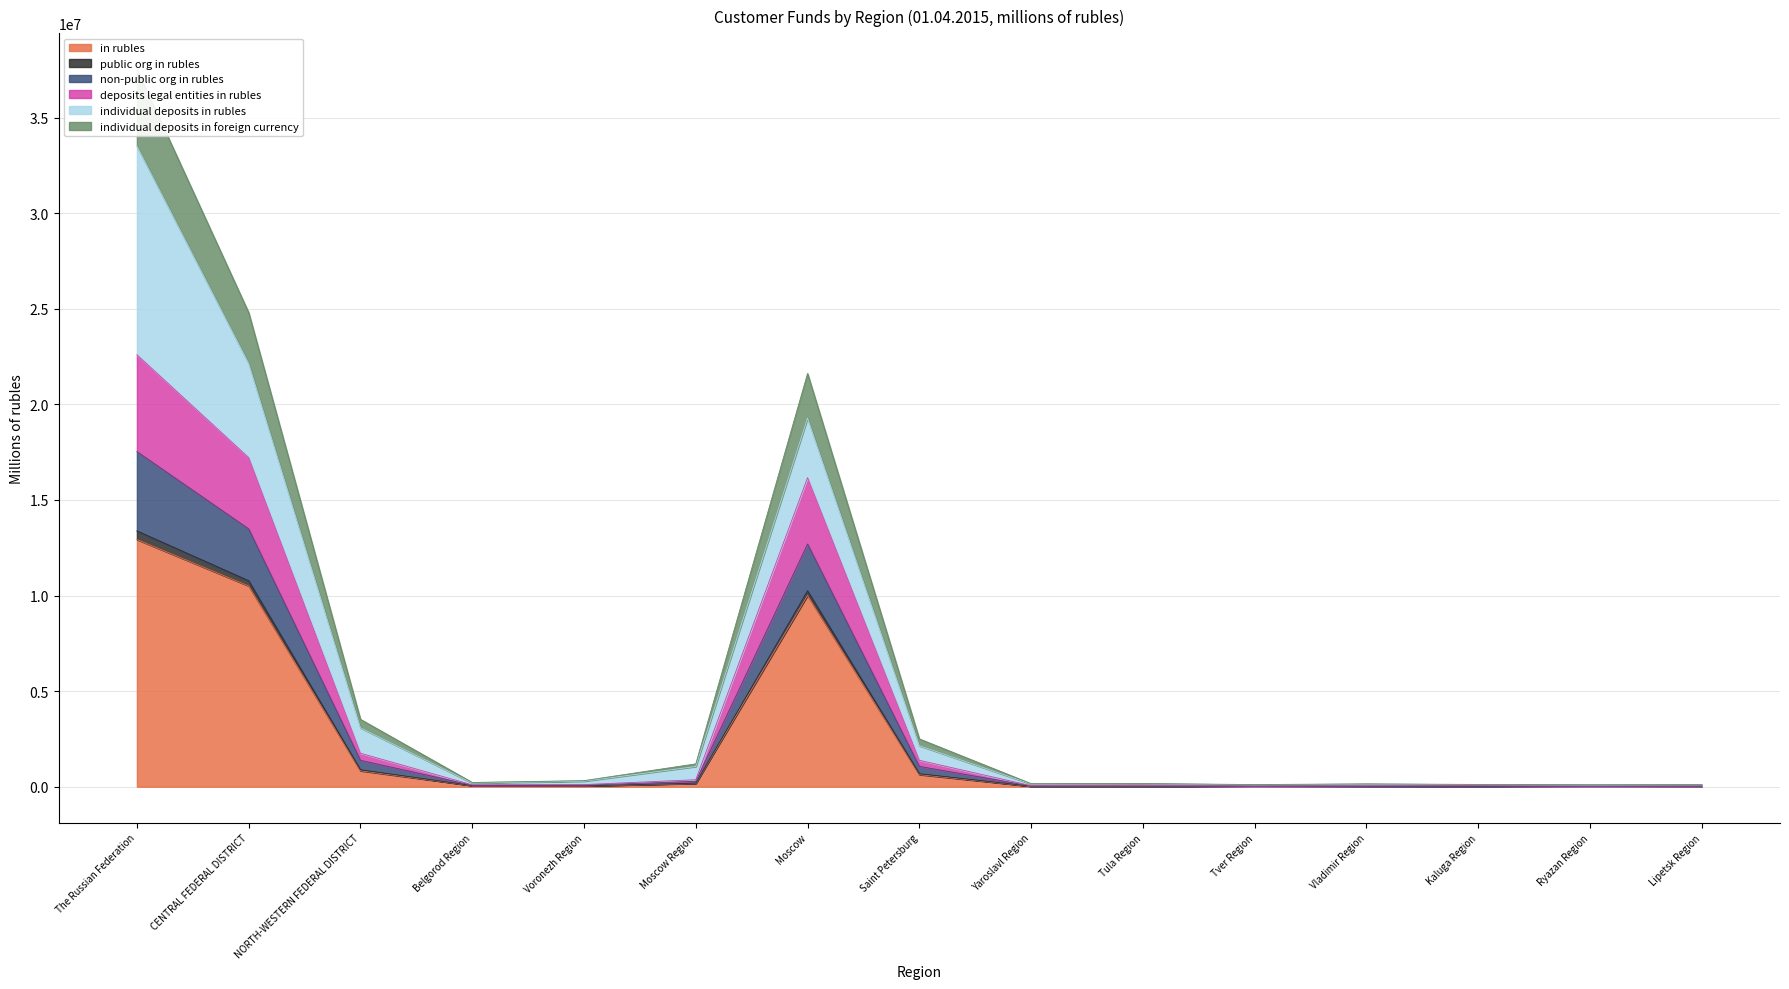

The value of in rubles at CENTRAL FEDERAL DISTRICT is 10502736. True or false?

True